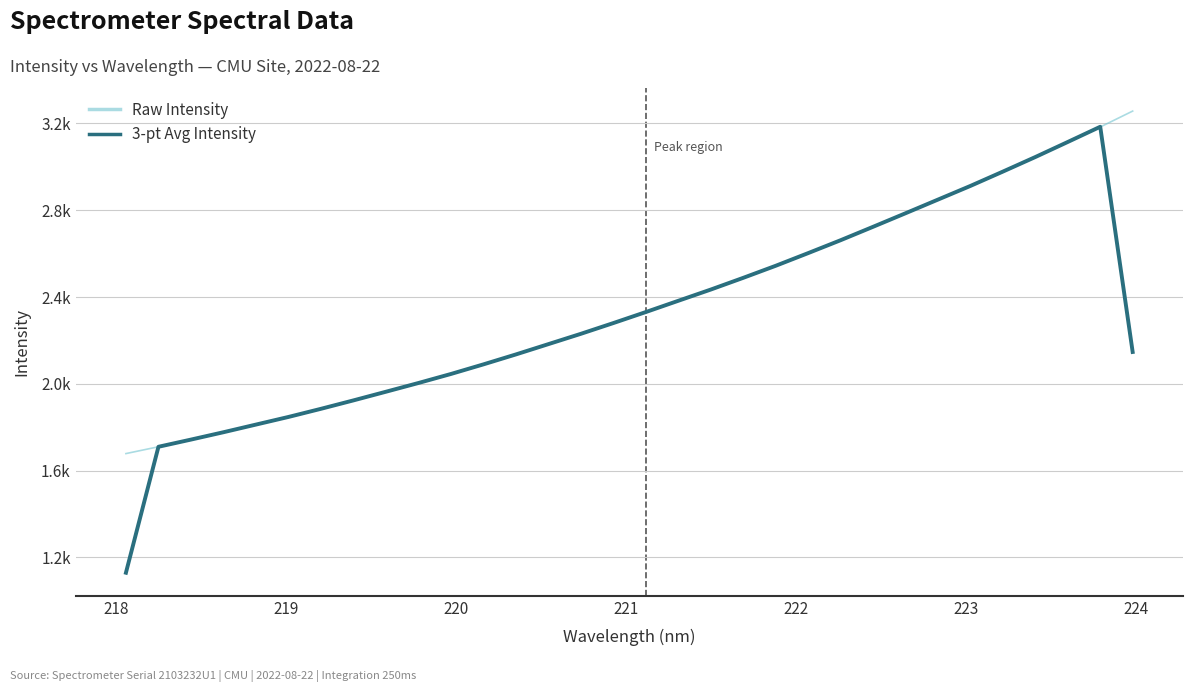

Is this an area chart (filled region under the line)?

No